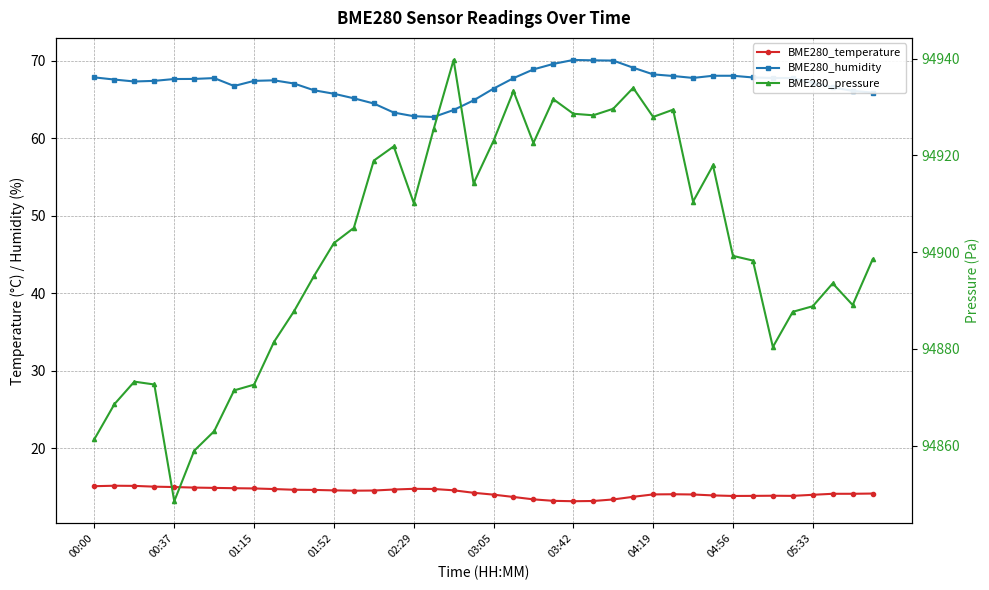

How many data points in BME280_temperature are less than 14?

12